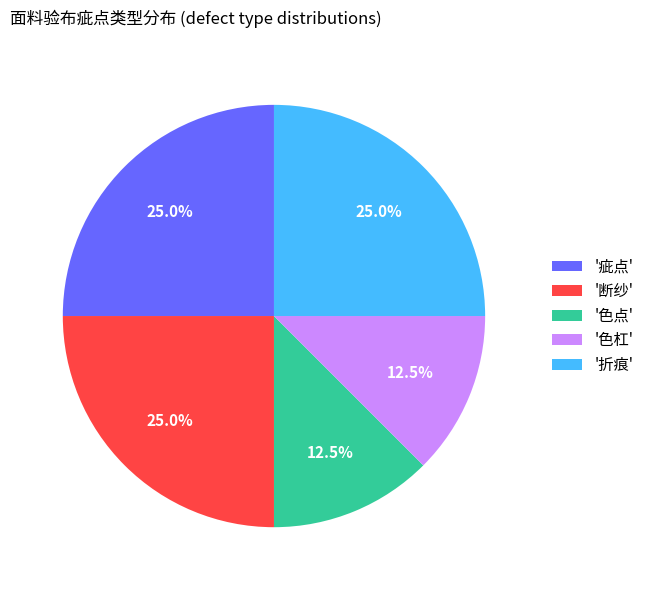

What portion of the pie excludes '色点'?

87.5%